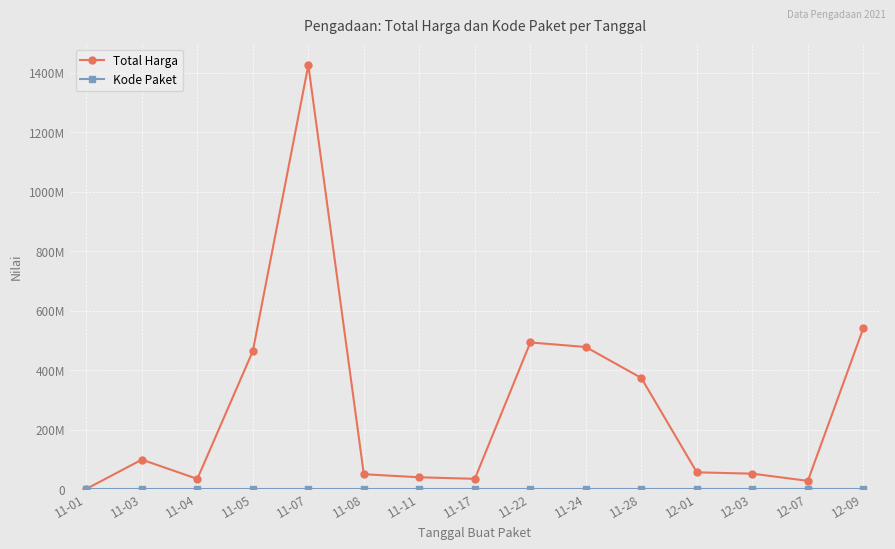

Is this an area chart (filled region under the line)?

No